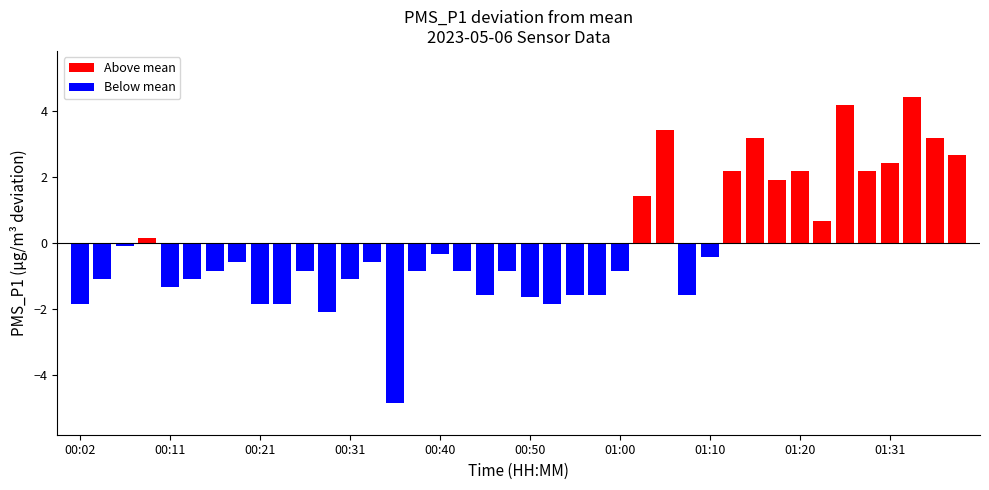

True or false: Above mean has a value of 1.6 at 01:31.

False